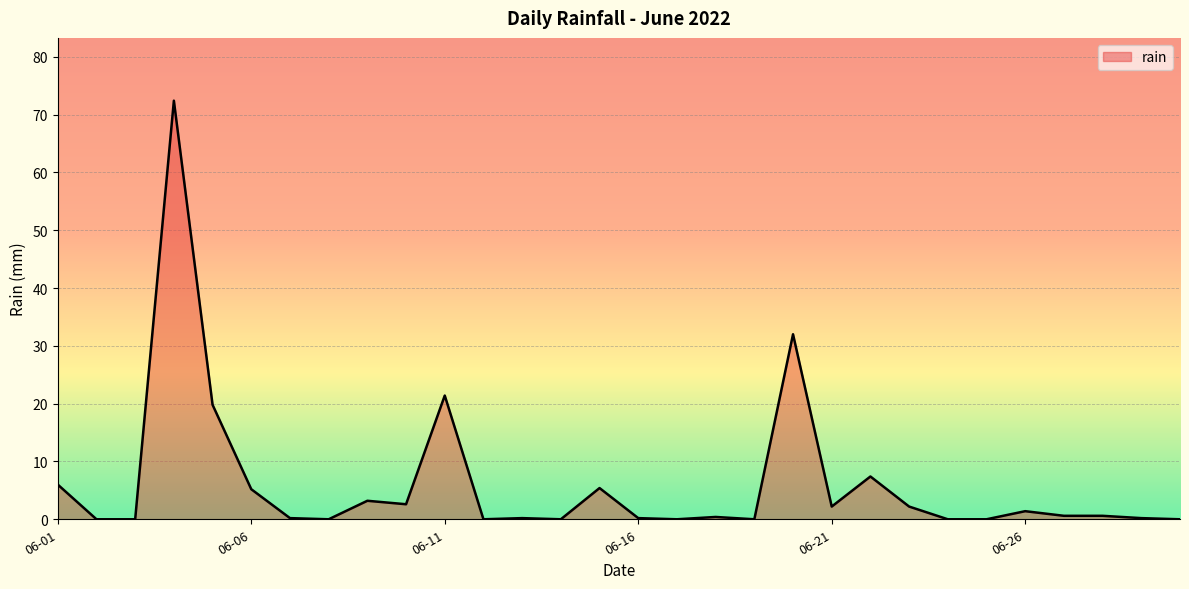

What is the difference between the maximum and minimum values?

72.4